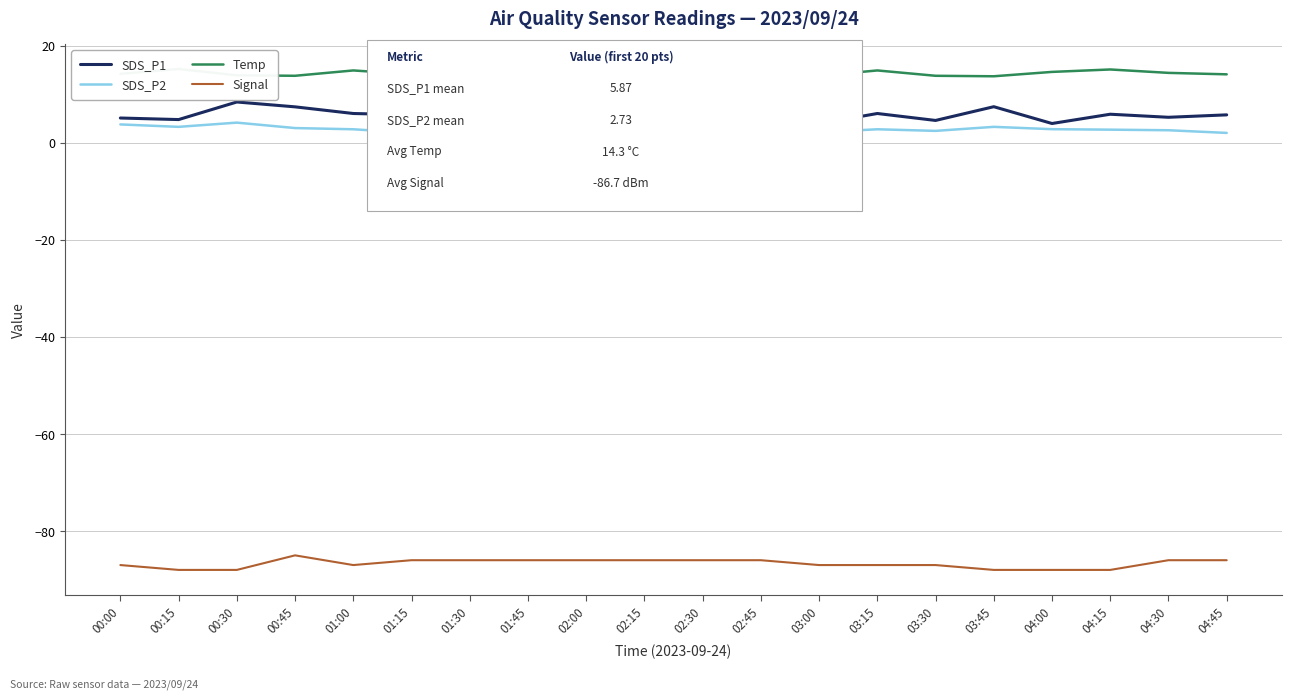

Which series changed the most between 00:45 and 01:15?

SDS_P1